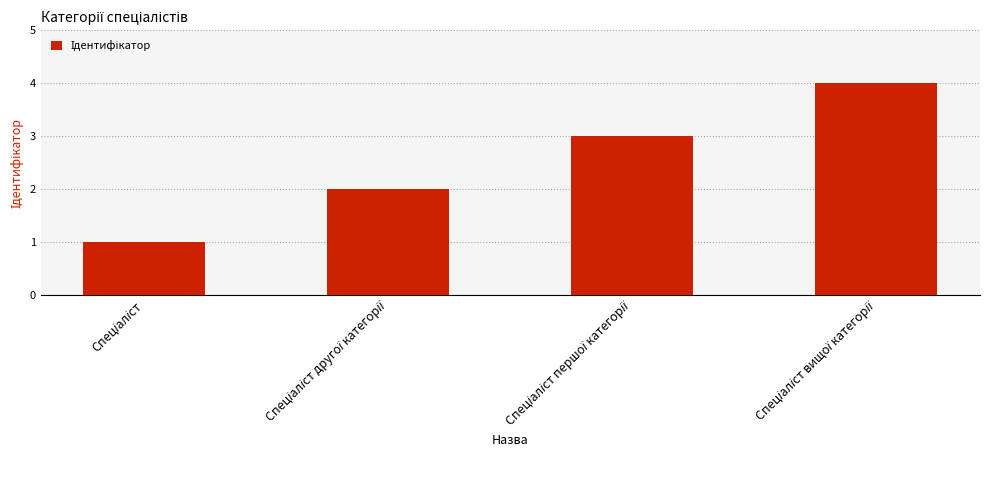

What is the maximum value shown in the chart?

4